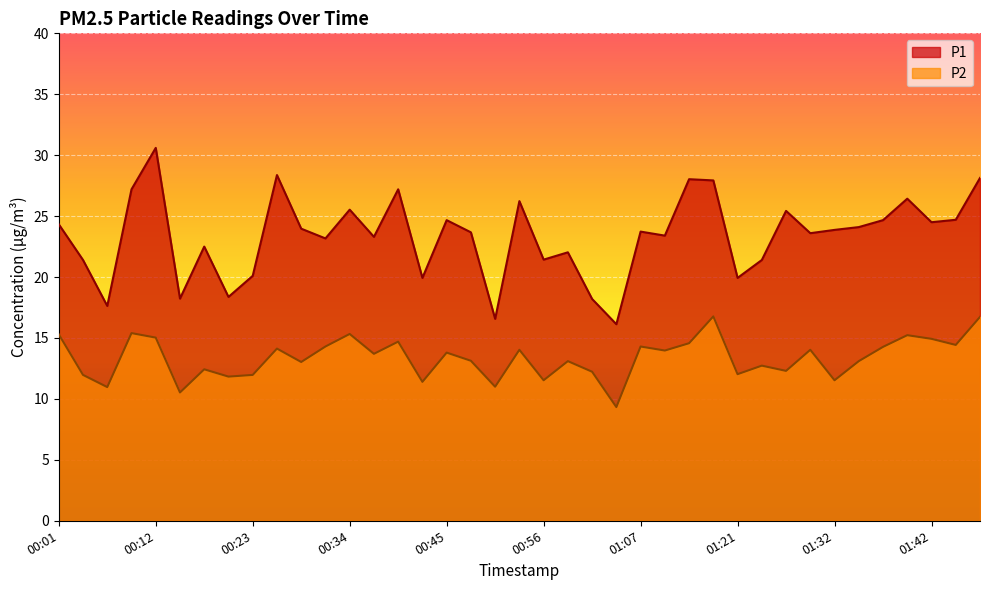

What is the label of the 37th point from the right?

00:07